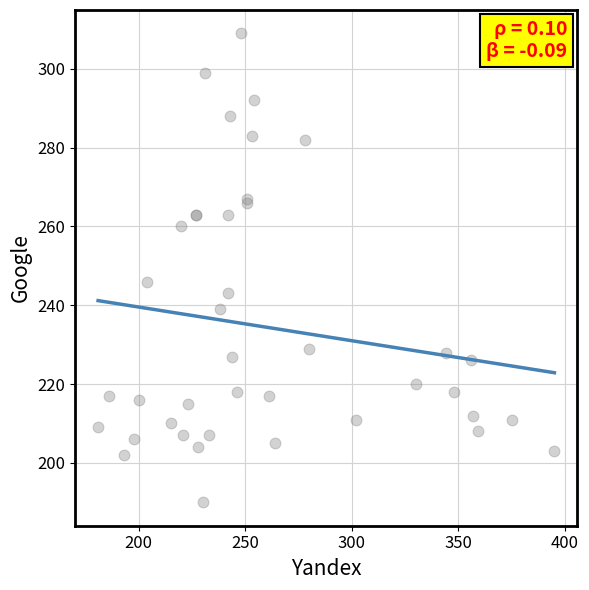

What Y value in the scatter plot is closest to 249?

246